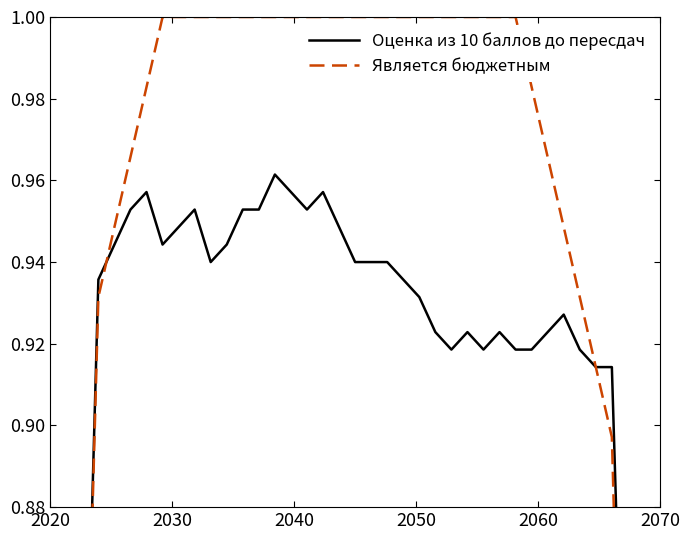

True or false: Оценка из 10 баллов до пересдач and Является бюджетным cross at least once.

True